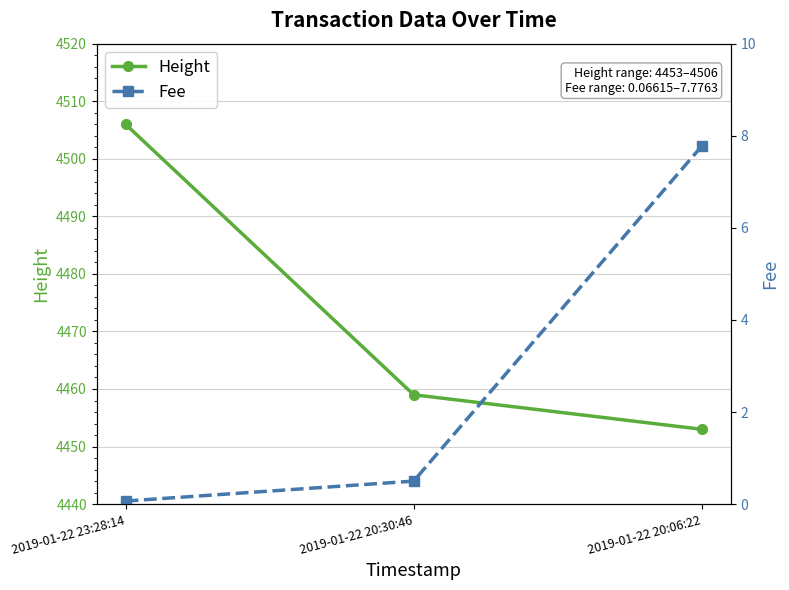

Reading right to left, list all the values displayed in this chart.

Height: 4453.0	4459.0	4506.0
Fee: 7.8	0.5	0.1